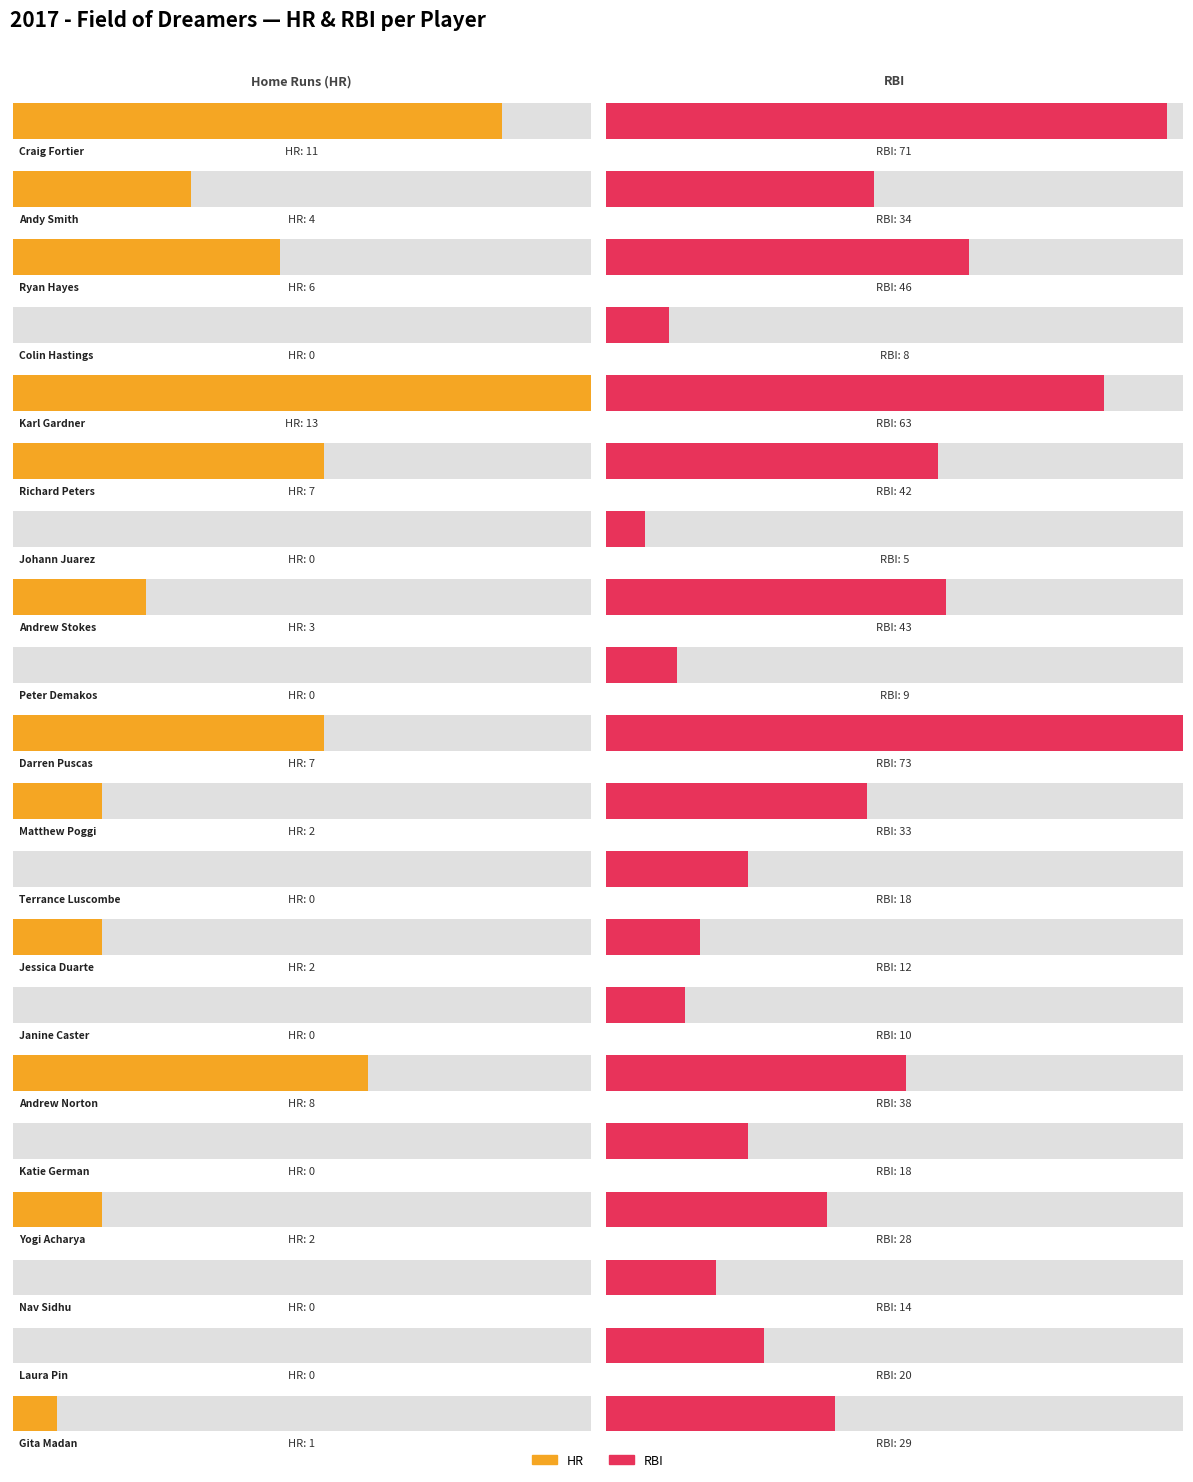

What is the spread (max minus min) of values at Andy Smith?

30